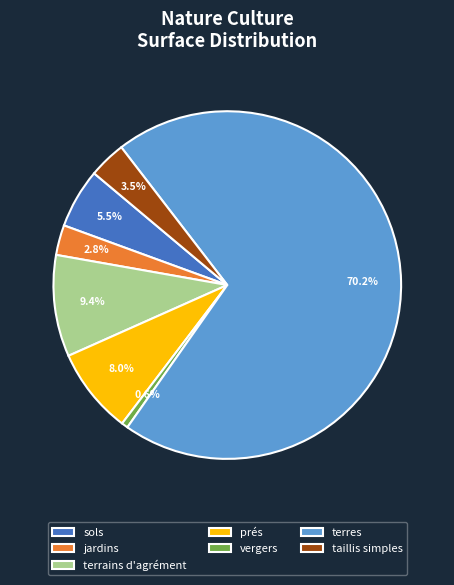

Rank the categories by value from lowest to highest.

vergers, jardins, taillis simples, sols, prés, terrains d'agrément, terres